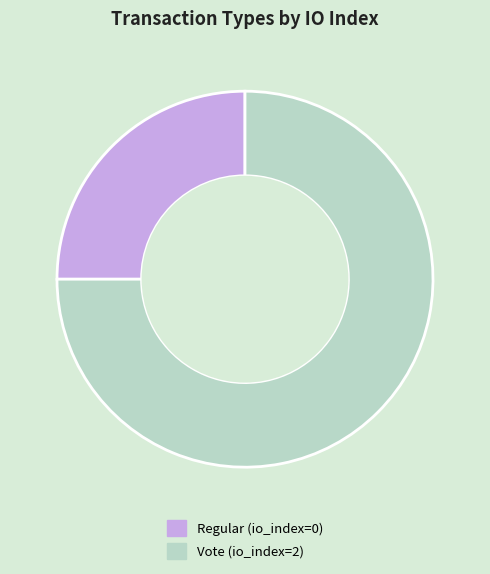

Which has a higher value, Regular (io_index=0) or Vote (io_index=2)?

Vote (io_index=2)